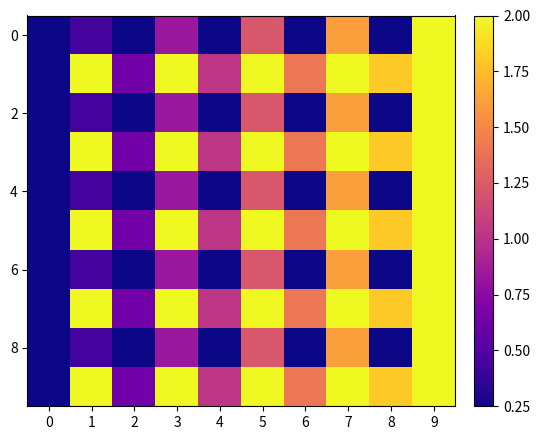

Which category has the highest value across all series?

9